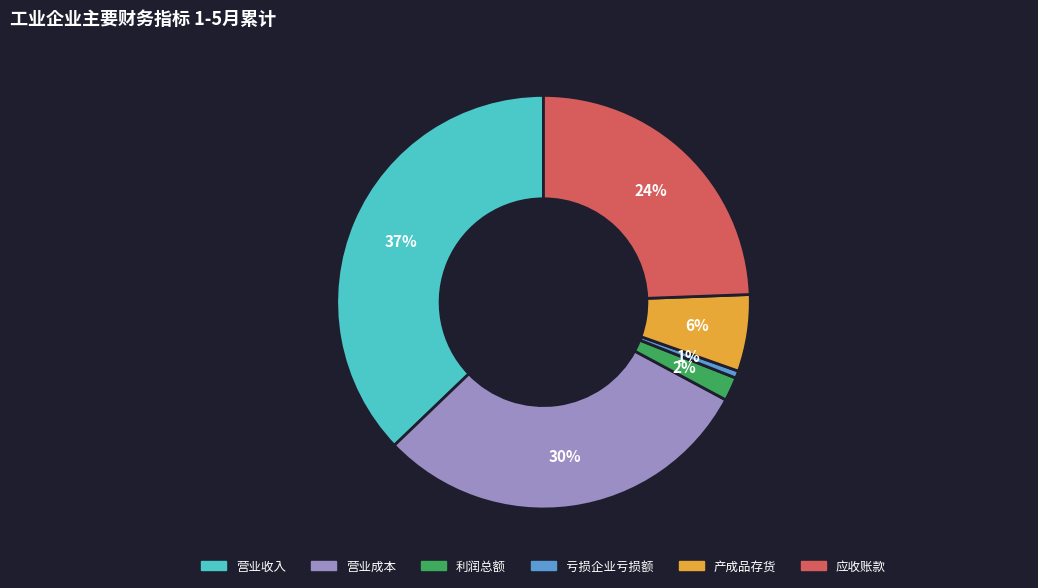

Which slice is the smallest?

亏损企业亏损额